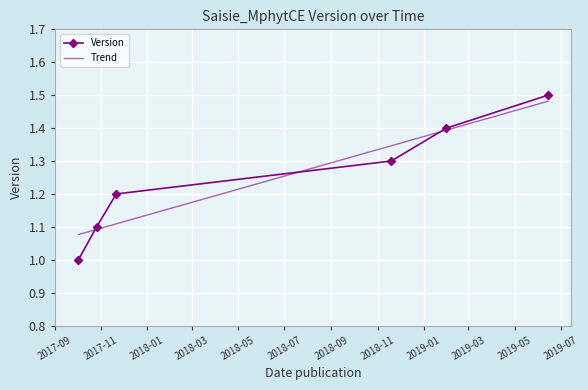

How many values in the Version series exceed 1?

5